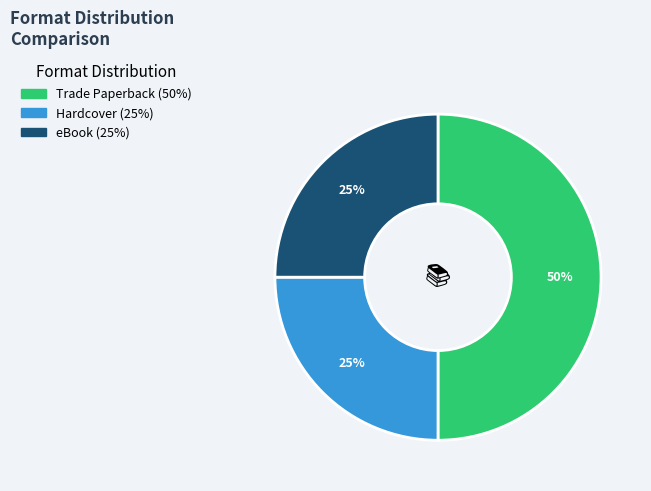

To the nearest percent, what is the average slice percentage?

33%